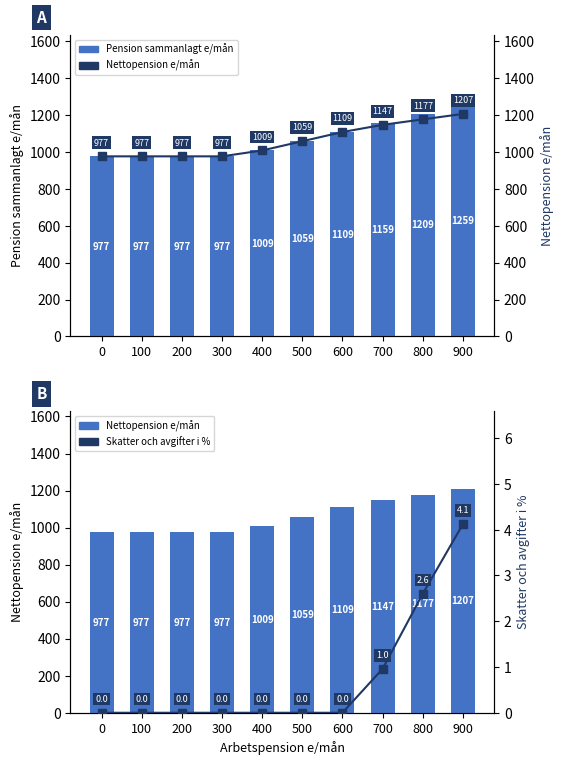

Rank the series at 200 from lowest to highest value.

Skatter och avgifter %, Pension sammanlagt e/mån, Nettopension e/mån